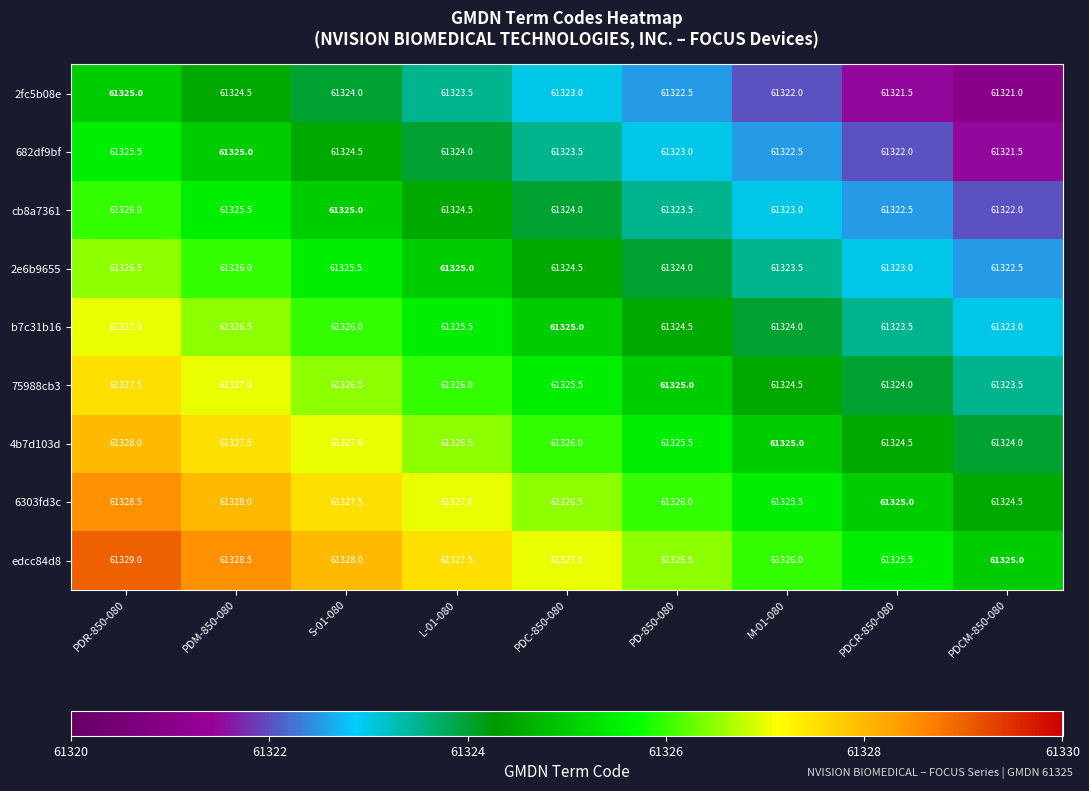

What is the sum of the 75988cb3 values at PDM-850-080 and L-01-080?

122653.0